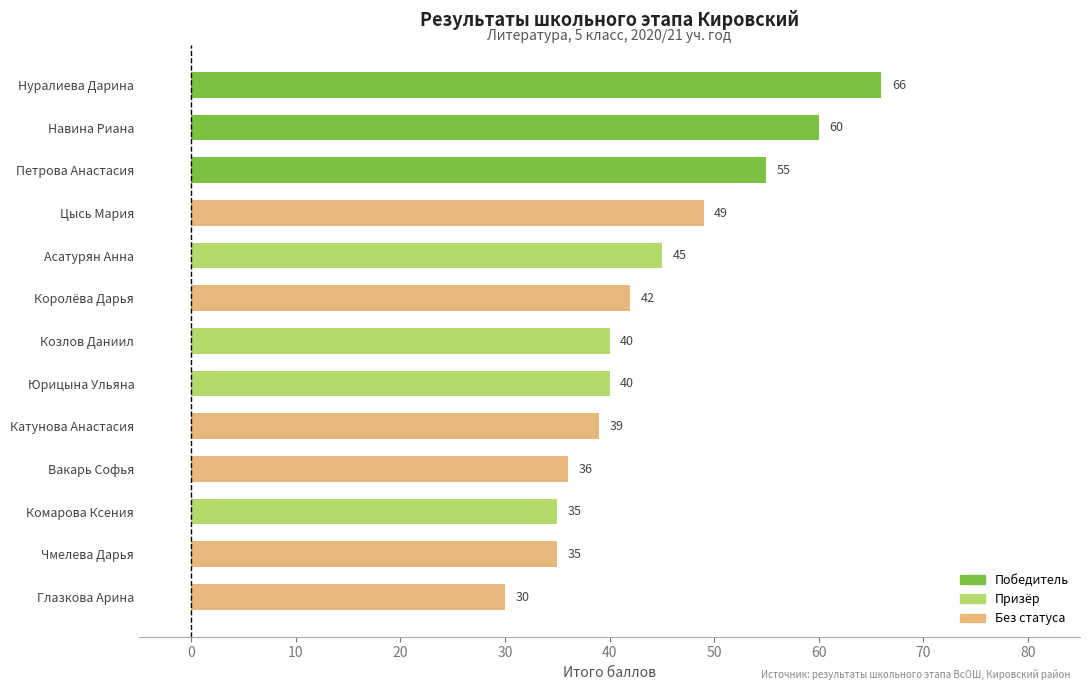

What is the ratio of the value at Нуралиева Дарина to the value at Комарова Ксения?

1.9